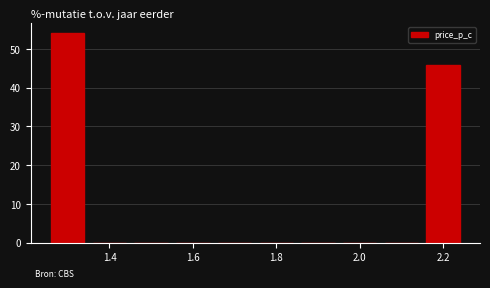

Reading left to right, transcribe this chart: for each bar, give the range it covers on the x-axis and its height. Neither the bar edges nor the heights are printed on the chart, so give them approximately, as read against the axes.

1.25 to 1.35: 54
1.35 to 1.45: 0
1.45 to 1.55: 0
1.55 to 1.65: 0
1.65 to 1.75: 0
1.75 to 1.85: 0
1.85 to 1.95: 0
1.95 to 2.05: 0
2.05 to 2.15: 0
2.15 to 2.25: 46